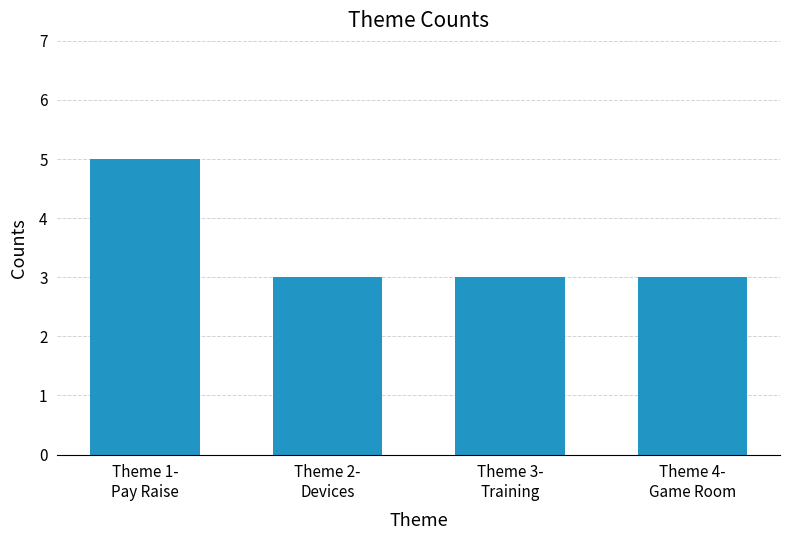

Count the values in the range 3 to 5.

4